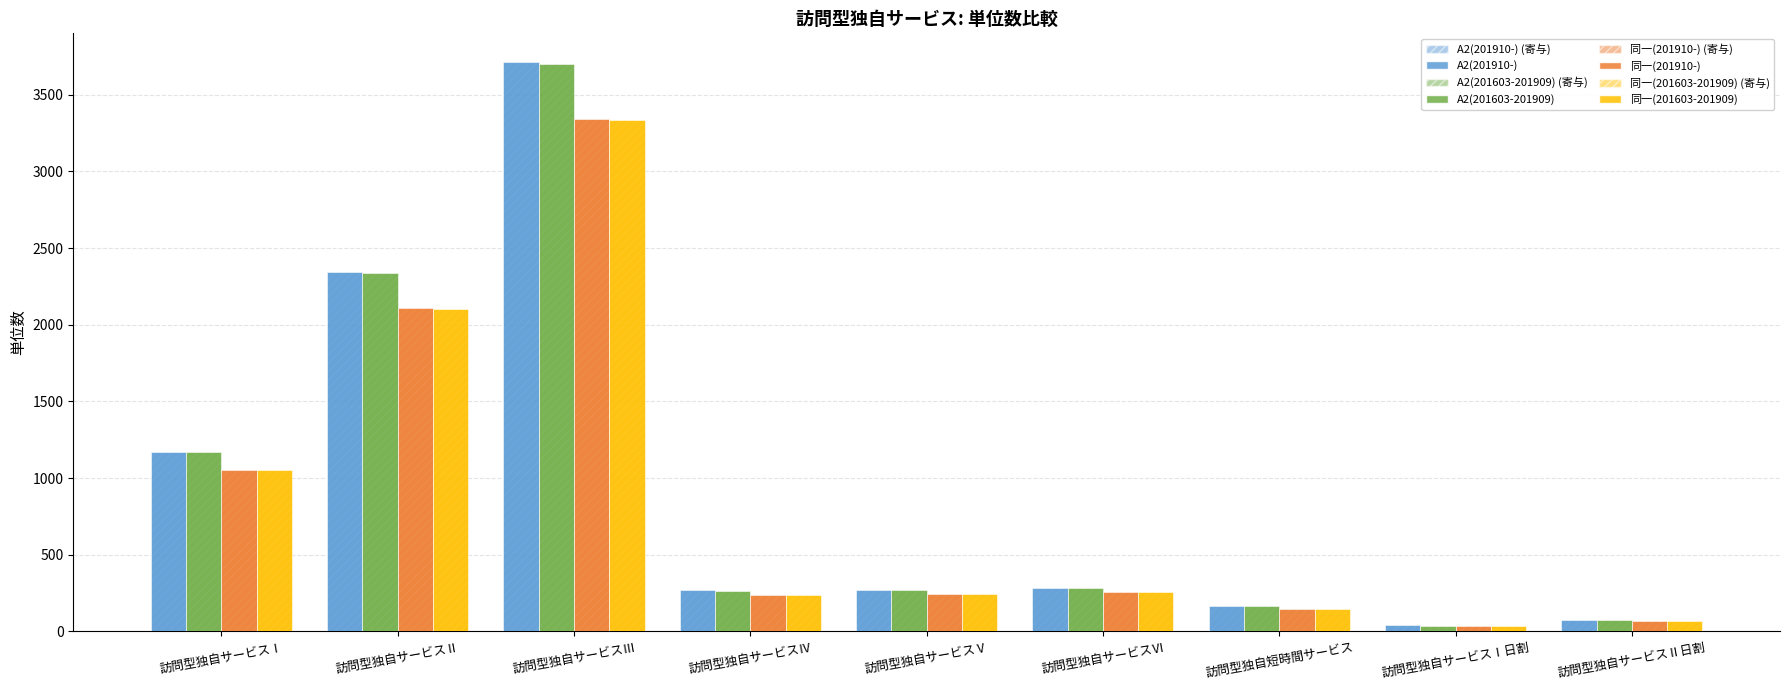

Count the number of data series in this chart.

8